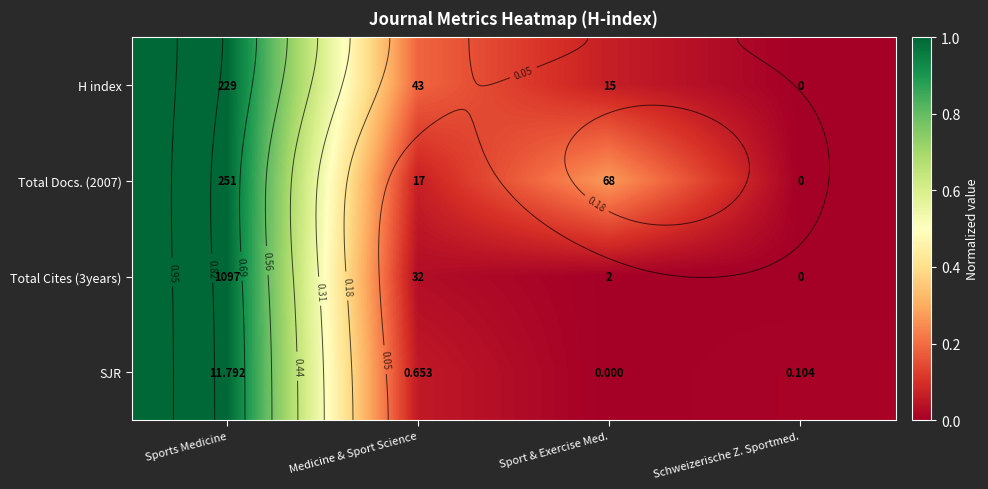

Between Sport & Exercise Med. and Schweizerische Z. Sportmed., which series saw the biggest shift?

Total Docs. (2007)